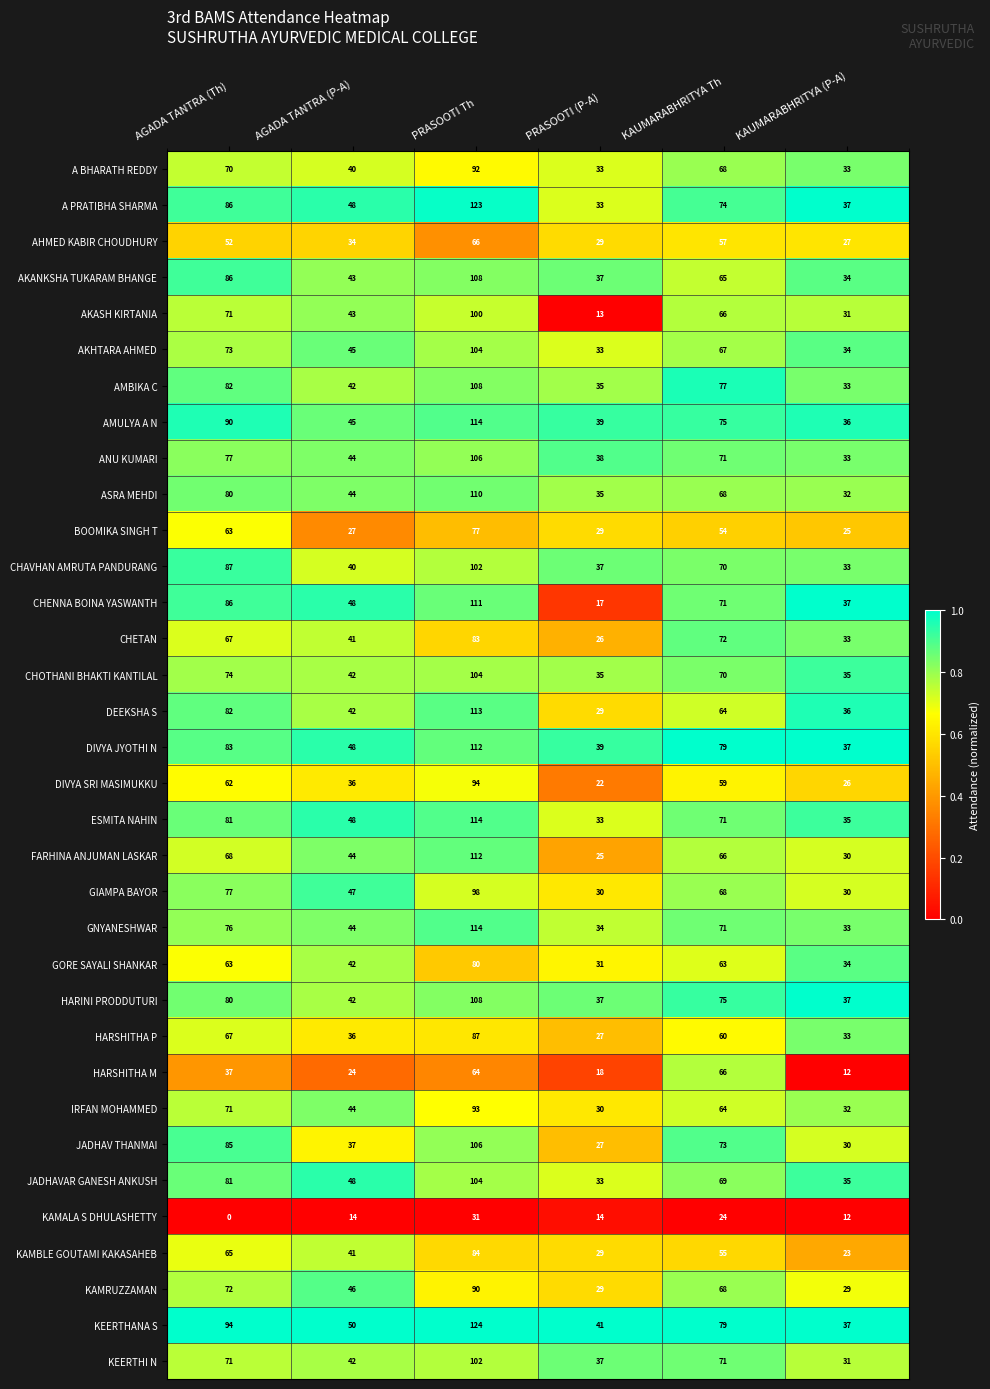

Which series changed the most between PRASOOTI (P-A) and KAUMARABHRITYA (P-A)?

CHENNA BOINA YASWANTH